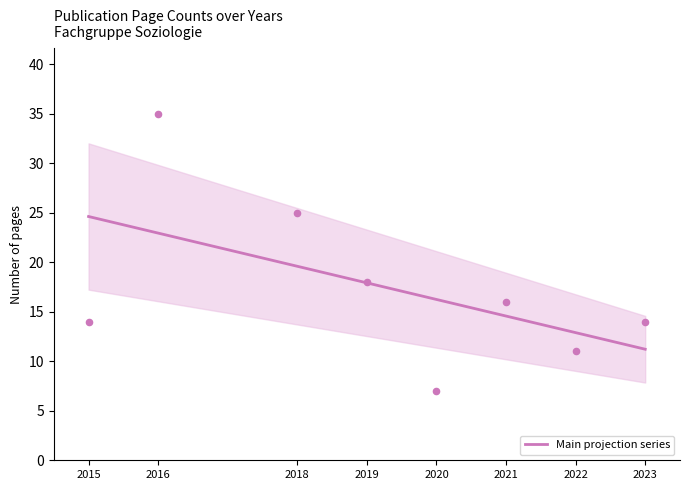

Approximately how many times larger is the value at 2022 compared to 2016?

0.6